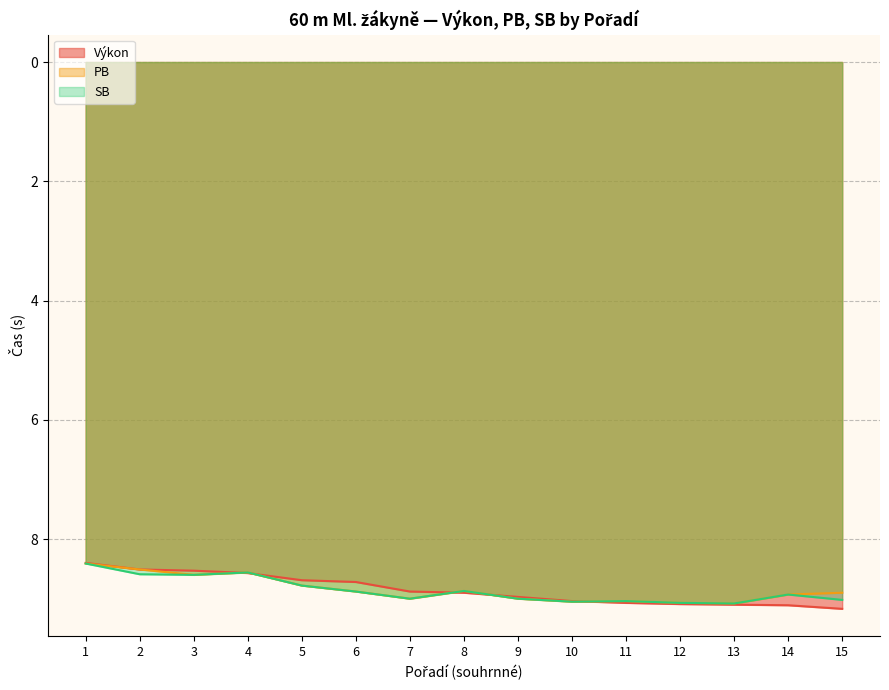

At which label is Výkon closest to 8?

1